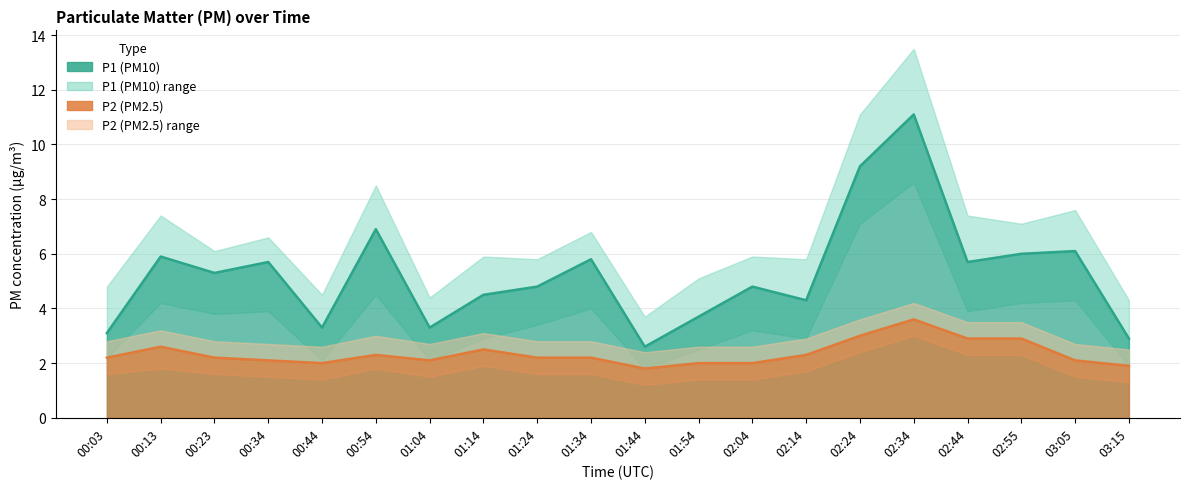

Between 00:34 and 01:34, which is larger?

01:34